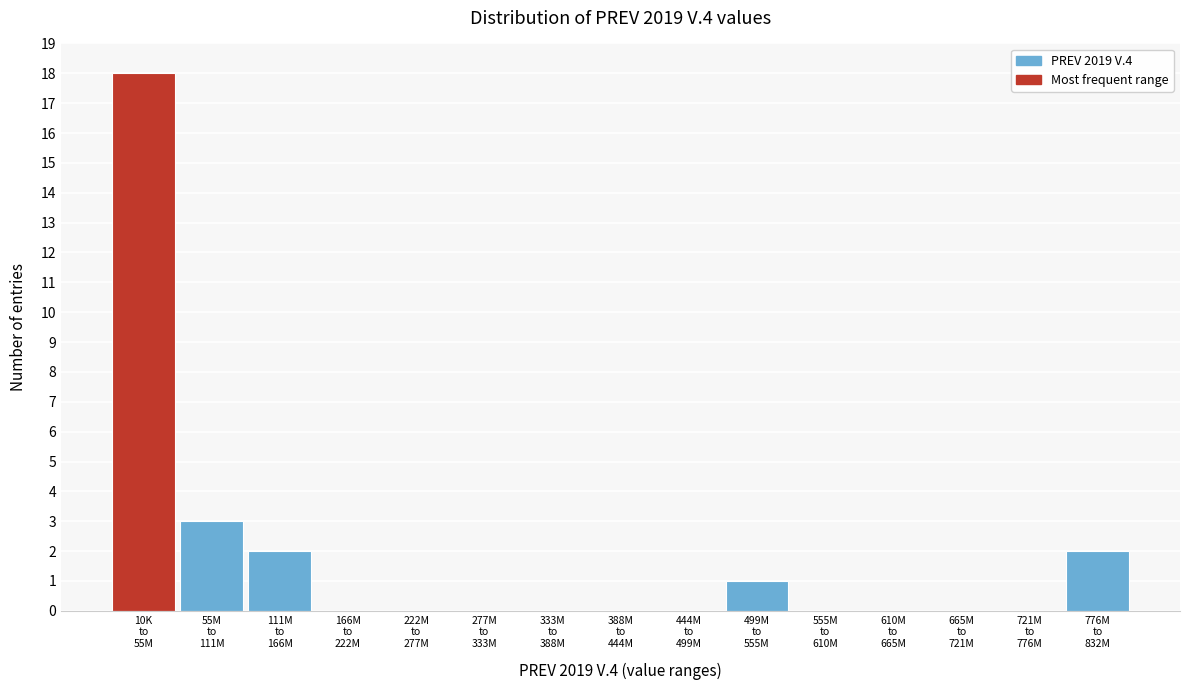

What is the sum of all values?

26